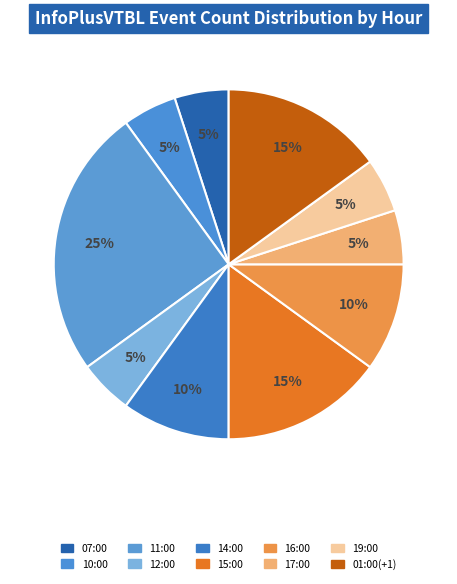

Count the number of slices in the pie.

10